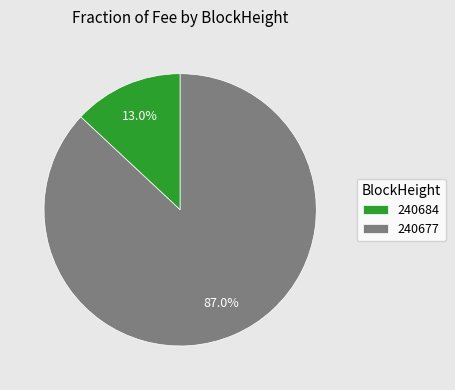

Which slice is the smallest?

240684